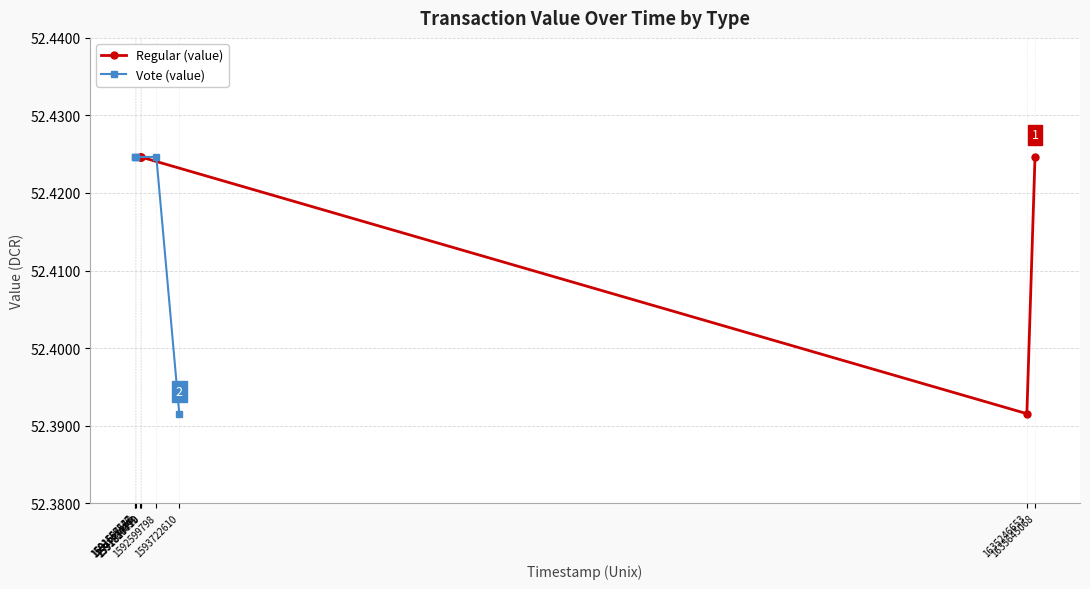

After their last crossing, which series has the higher values: Regular (value) or Vote (value)?

Regular (value)